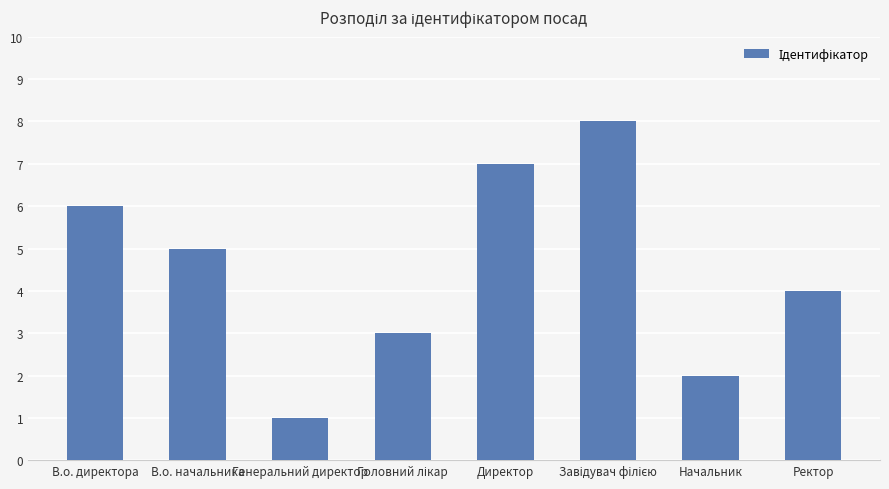

How many categories are shown in the chart?

8